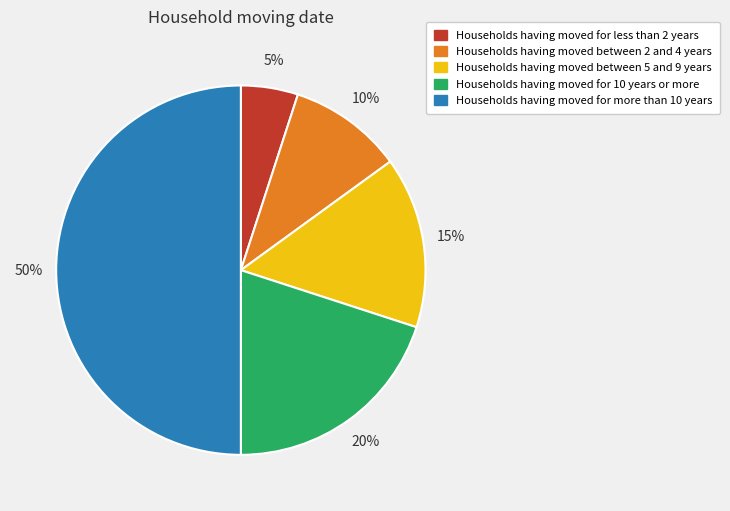

How many segments does this pie chart have?

5